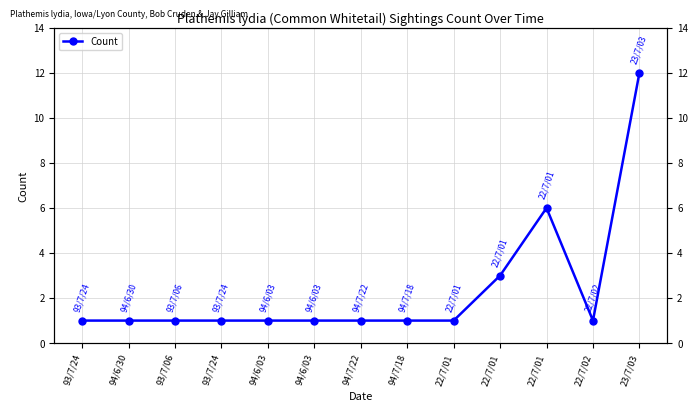

What is the ratio of the value at 93/7/06 to the value at 22/7/01?

1.0